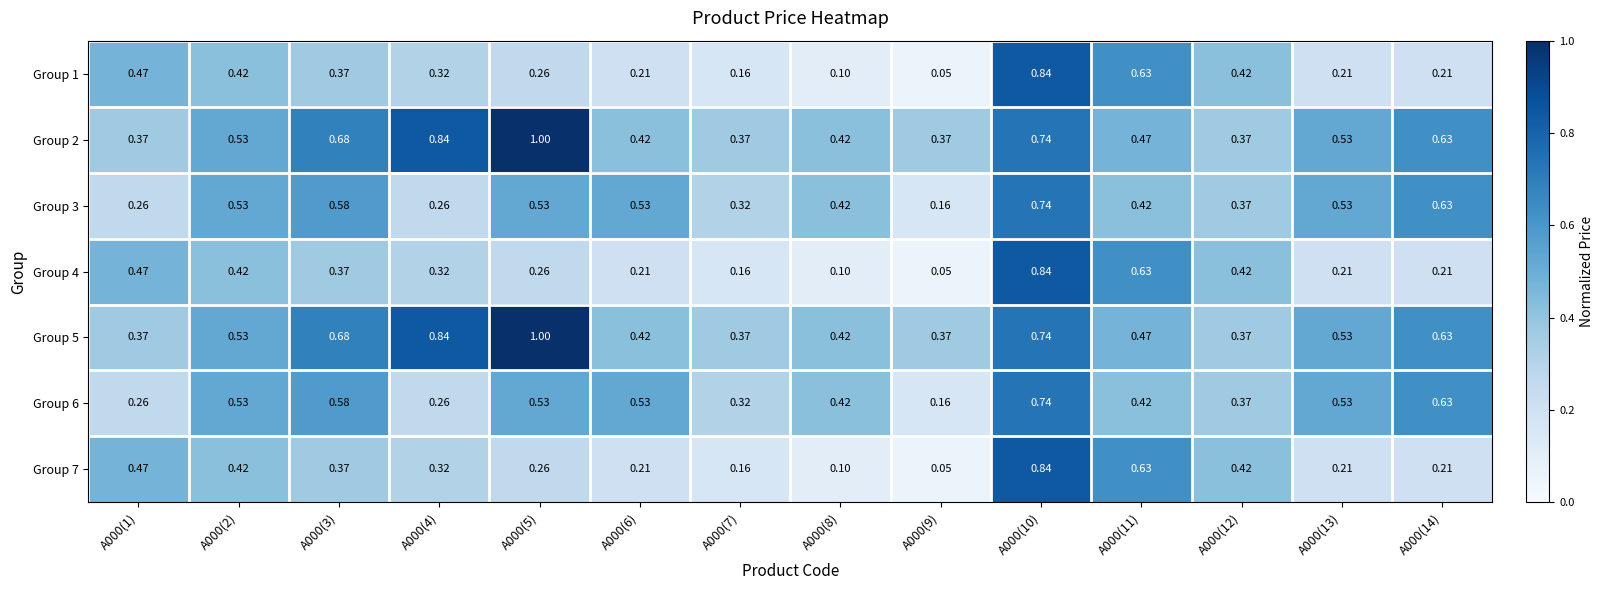

At which category is the sum across all series the highest?

A000(10)